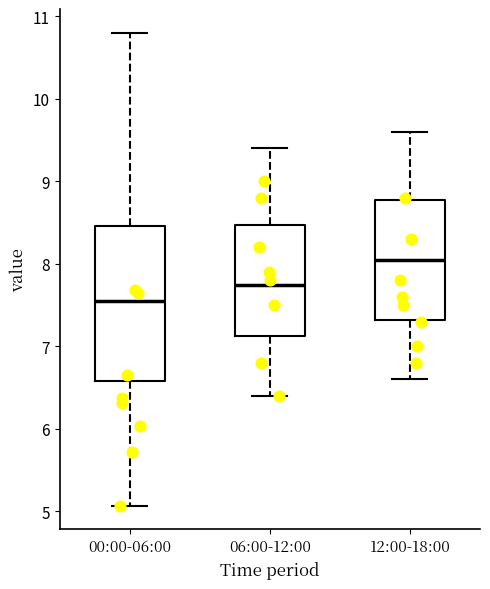

Which box is the tallest, from its lower edge to its upper edge?

00:00-06:00